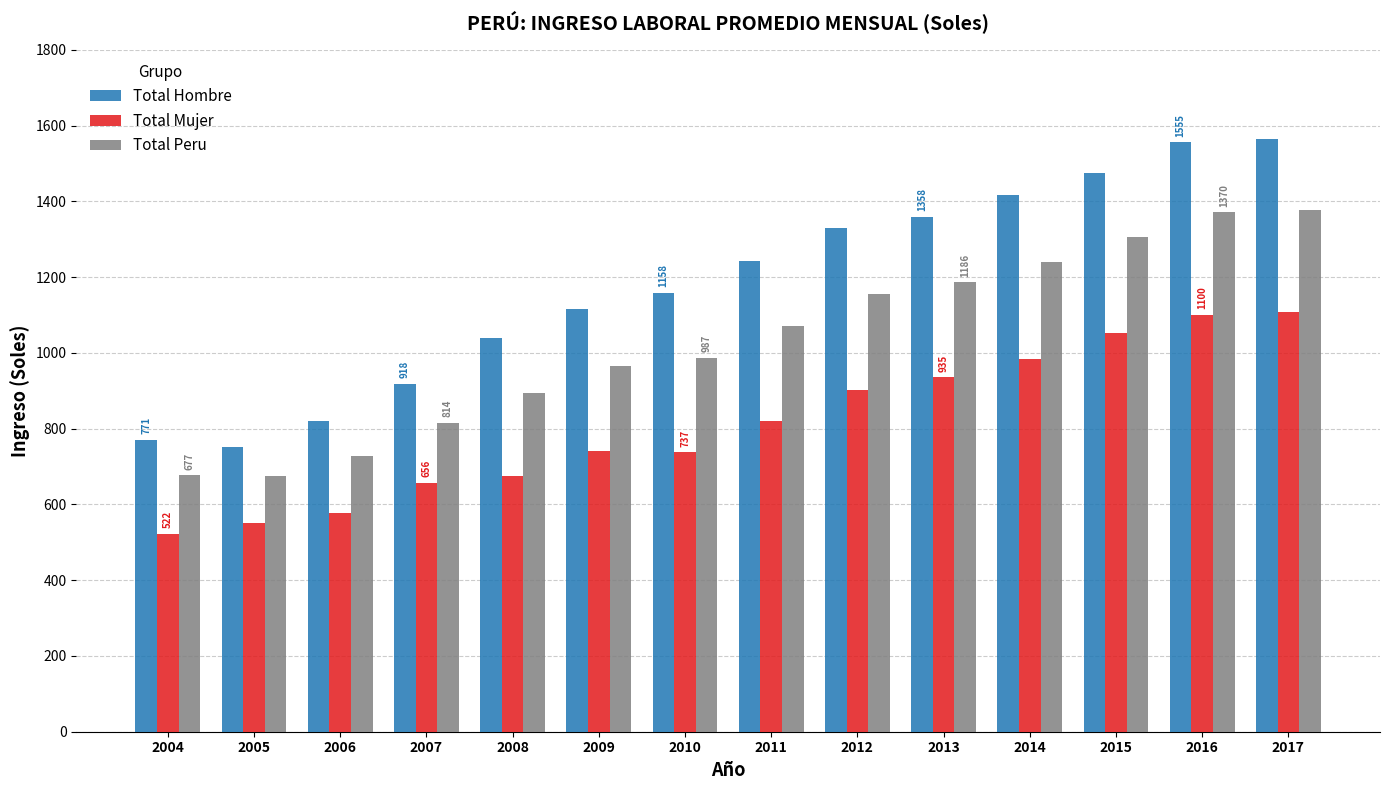

Which series has the largest total across all categories?

Total Hombre